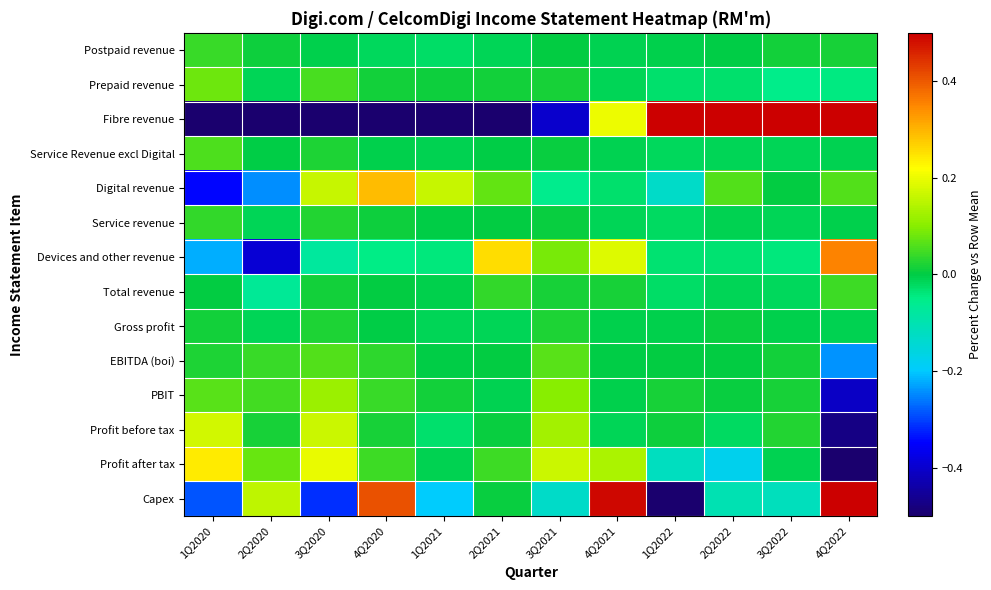

Reading left to right, what are all the values shown in this chart?

Postpaid revenue: 1Q2020=0.0	2Q2020=0.0	3Q2020=-0.0	4Q2020=-0.0	1Q2021=-0.0	2Q2021=-0.0	3Q2021=0.0	4Q2021=-0.0	1Q2022=-0.0	2Q2022=-0.0	3Q2022=0.0	4Q2022=0.0
Prepaid revenue: 1Q2020=0.1	2Q2020=-0.0	3Q2020=0.1	4Q2020=0.0	1Q2021=0.0	2Q2021=0.0	3Q2021=0.0	4Q2021=-0.0	1Q2022=-0.0	2Q2022=-0.0	3Q2022=-0.1	4Q2022=-0.0
Fibre revenue: 1Q2020=-0.5	2Q2020=-0.5	3Q2020=-0.5	4Q2020=-0.5	1Q2021=-0.5	2Q2021=-0.5	3Q2021=-0.4	4Q2021=0.2	1Q2022=0.5	2Q2022=0.5	3Q2022=0.5	4Q2022=0.5
Service Revenue excl Digital: 1Q2020=0.1	2Q2020=-0.0	3Q2020=0.0	4Q2020=-0.0	1Q2021=-0.0	2Q2021=-0.0	3Q2021=0.0	4Q2021=-0.0	1Q2022=-0.0	2Q2022=-0.0	3Q2022=-0.0	4Q2022=-0.0
Digital revenue: 1Q2020=-0.3	2Q2020=-0.2	3Q2020=0.2	4Q2020=0.3	1Q2021=0.2	2Q2021=0.1	3Q2021=-0.1	4Q2021=-0.0	1Q2022=-0.1	2Q2022=0.1	3Q2022=0.0	4Q2022=0.1
Service revenue: 1Q2020=0.0	2Q2020=-0.0	3Q2020=0.0	4Q2020=0.0	1Q2021=-0.0	2Q2021=0.0	3Q2021=0.0	4Q2021=-0.0	1Q2022=-0.0	2Q2022=-0.0	3Q2022=-0.0	4Q2022=-0.0
Devices and other revenue: 1Q2020=-0.2	2Q2020=-0.4	3Q2020=-0.1	4Q2020=-0.0	1Q2021=-0.0	2Q2021=0.3	3Q2021=0.1	4Q2021=0.2	1Q2022=-0.0	2Q2022=-0.0	3Q2022=-0.0	4Q2022=0.4
Total revenue: 1Q2020=0.0	2Q2020=-0.1	3Q2020=0.0	4Q2020=0.0	1Q2021=-0.0	2Q2021=0.0	3Q2021=0.0	4Q2021=0.0	1Q2022=-0.0	2Q2022=-0.0	3Q2022=-0.0	4Q2022=0.0
Gross profit: 1Q2020=0.0	2Q2020=-0.0	3Q2020=0.0	4Q2020=-0.0	1Q2021=-0.0	2Q2021=-0.0	3Q2021=0.0	4Q2021=-0.0	1Q2022=-0.0	2Q2022=0.0	3Q2022=-0.0	4Q2022=-0.0
EBITDA (boi): 1Q2020=0.0	2Q2020=0.0	3Q2020=0.1	4Q2020=0.0	1Q2021=-0.0	2Q2021=0.0	3Q2021=0.1	4Q2021=-0.0	1Q2022=0.0	2Q2022=0.0	3Q2022=0.0	4Q2022=-0.2
PBIT: 1Q2020=0.1	2Q2020=0.0	3Q2020=0.1	4Q2020=0.0	1Q2021=0.0	2Q2021=-0.0	3Q2021=0.1	4Q2021=-0.0	1Q2022=0.0	2Q2022=0.0	3Q2022=0.0	4Q2022=-0.4
Profit before tax: 1Q2020=0.2	2Q2020=0.0	3Q2020=0.2	4Q2020=0.0	1Q2021=-0.0	2Q2021=0.0	3Q2021=0.1	4Q2021=-0.0	1Q2022=0.0	2Q2022=-0.0	3Q2022=0.0	4Q2022=-0.5
Profit after tax: 1Q2020=0.2	2Q2020=0.1	3Q2020=0.2	4Q2020=0.0	1Q2021=-0.0	2Q2021=0.0	3Q2021=0.2	4Q2021=0.1	1Q2022=-0.1	2Q2022=-0.2	3Q2022=-0.0	4Q2022=-0.5
Capex: 1Q2020=-0.3	2Q2020=0.2	3Q2020=-0.3	4Q2020=0.4	1Q2021=-0.2	2Q2021=0.0	3Q2021=-0.1	4Q2021=0.5	1Q2022=-0.5	2Q2022=-0.1	3Q2022=-0.1	4Q2022=0.5